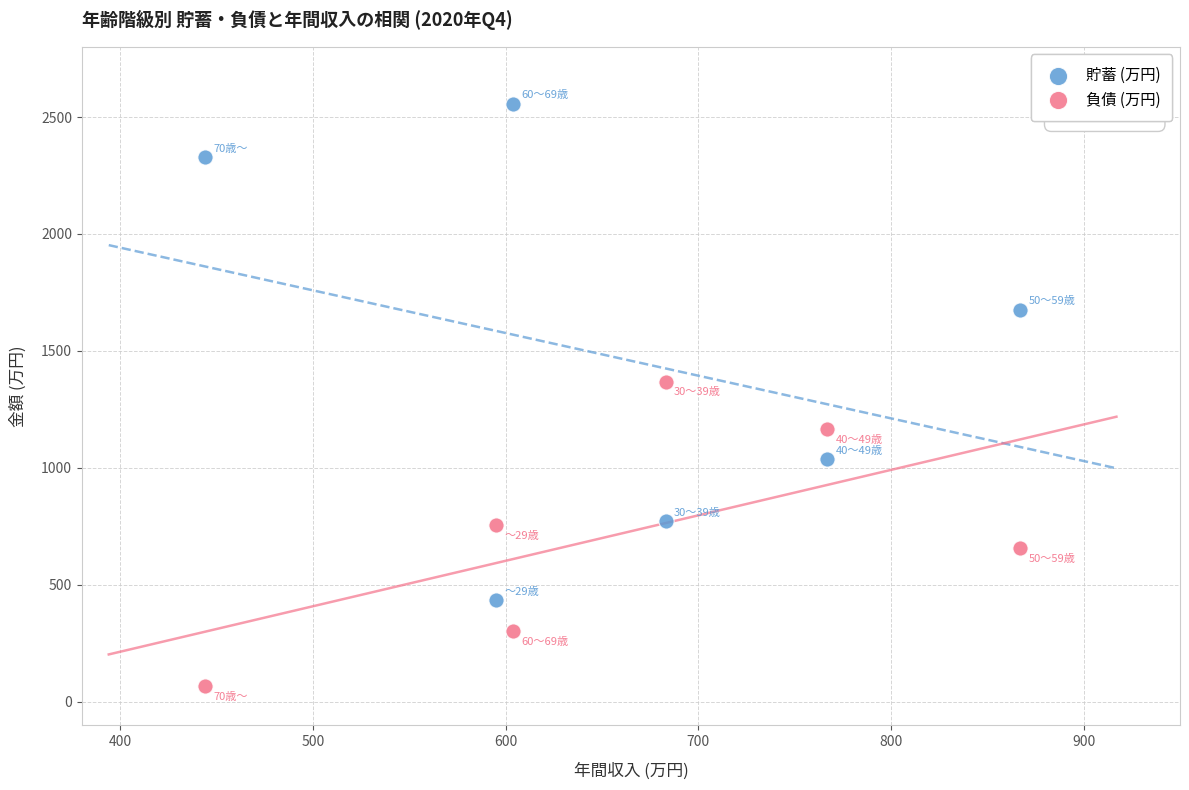

Which series contains the lowest Y value?

負債 (万円)